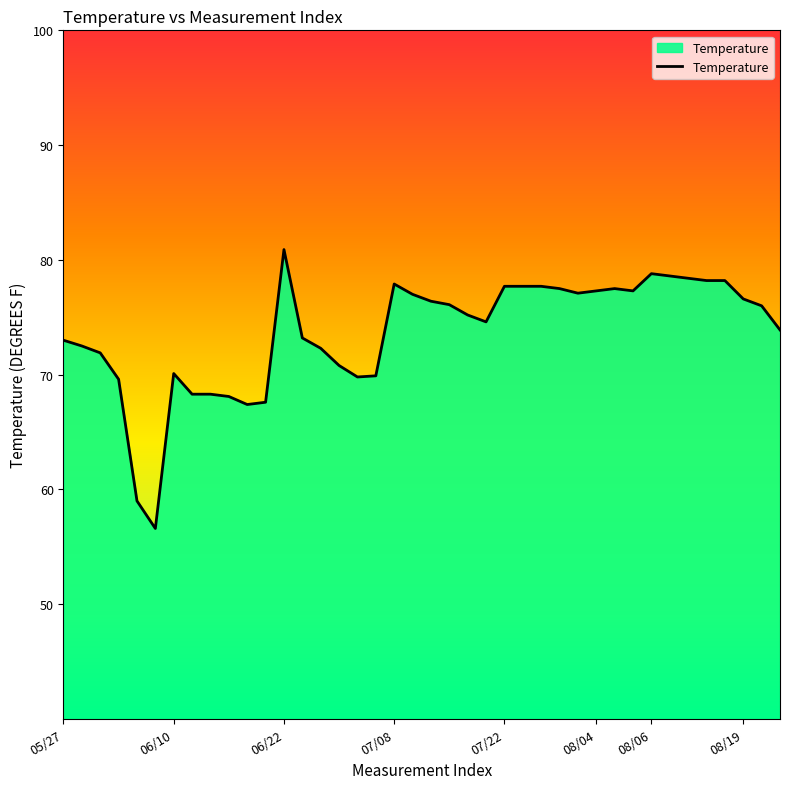

What is the difference between the maximum and minimum values?

24.3